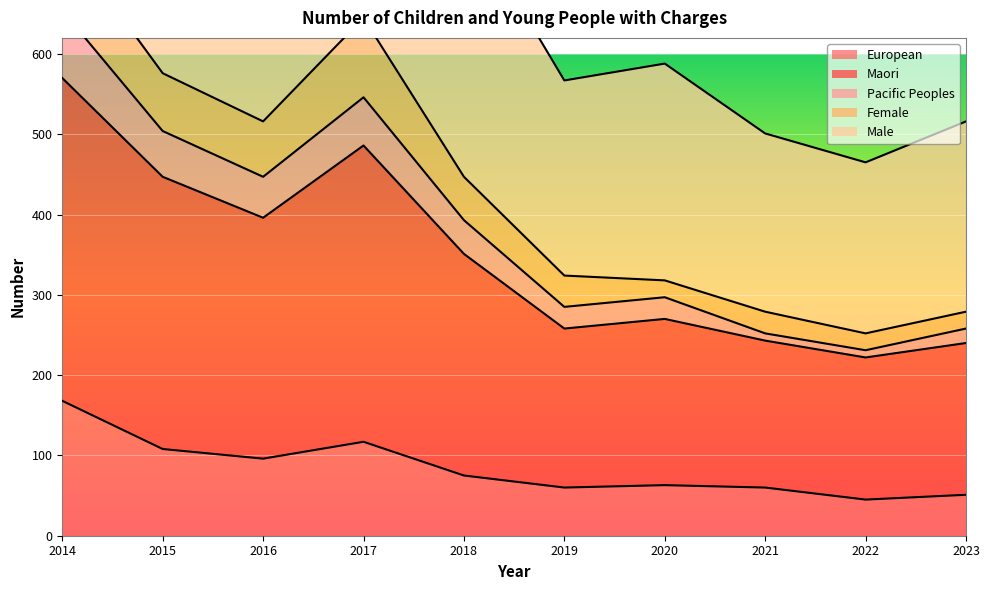

Which category has the highest value in the European series?

2014